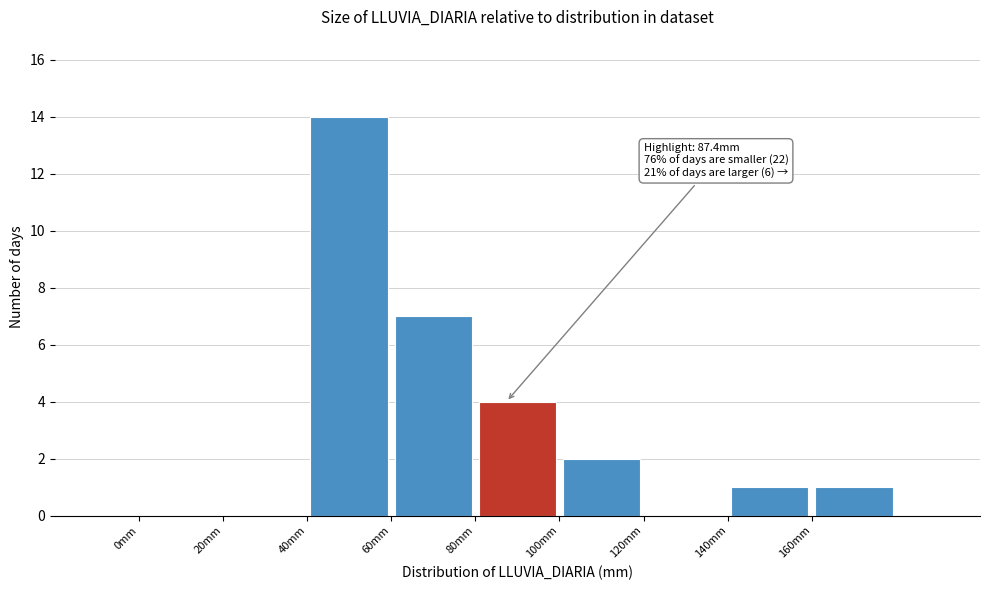

Over which range of the x-axis is the bar tallest?

40 to 60